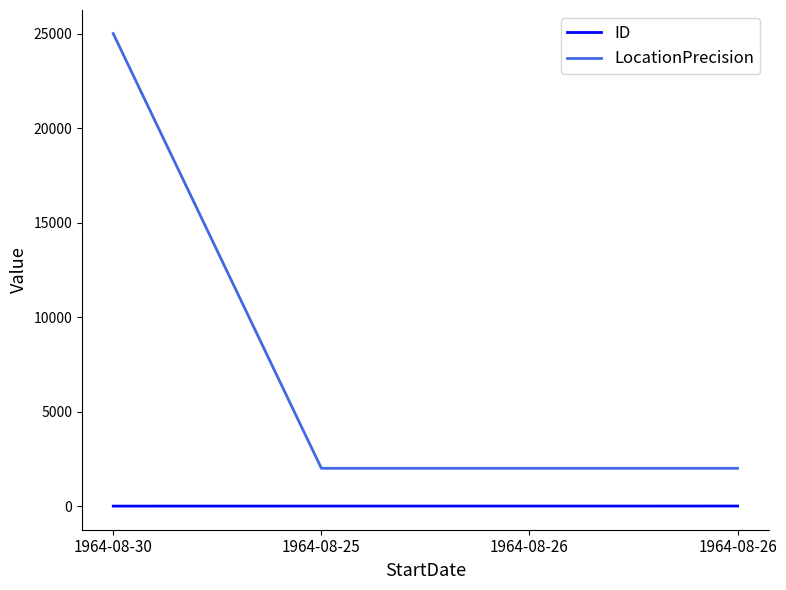

List the series in order of their peak value, lowest first.

ID, LocationPrecision